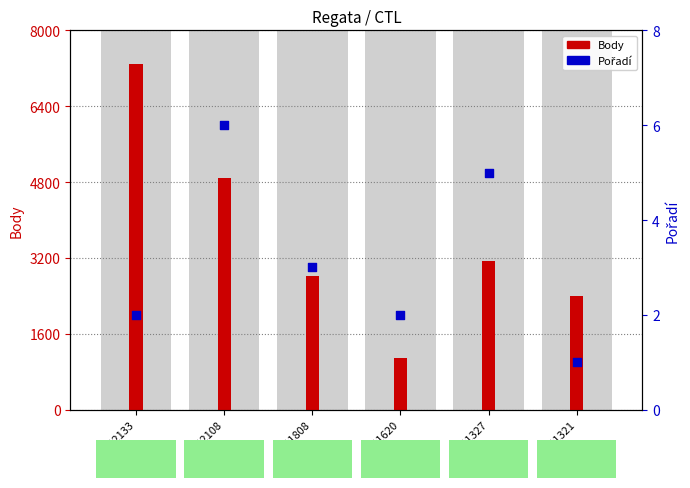

What are all the series names shown in the legend?

Body, Pořadí